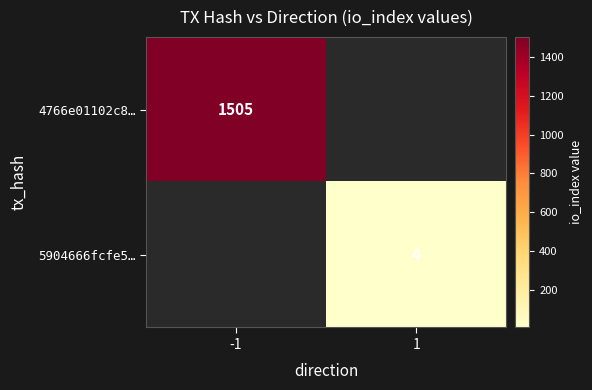

True or false: 4766e01102c8… has a value of 1505 at -1.

True